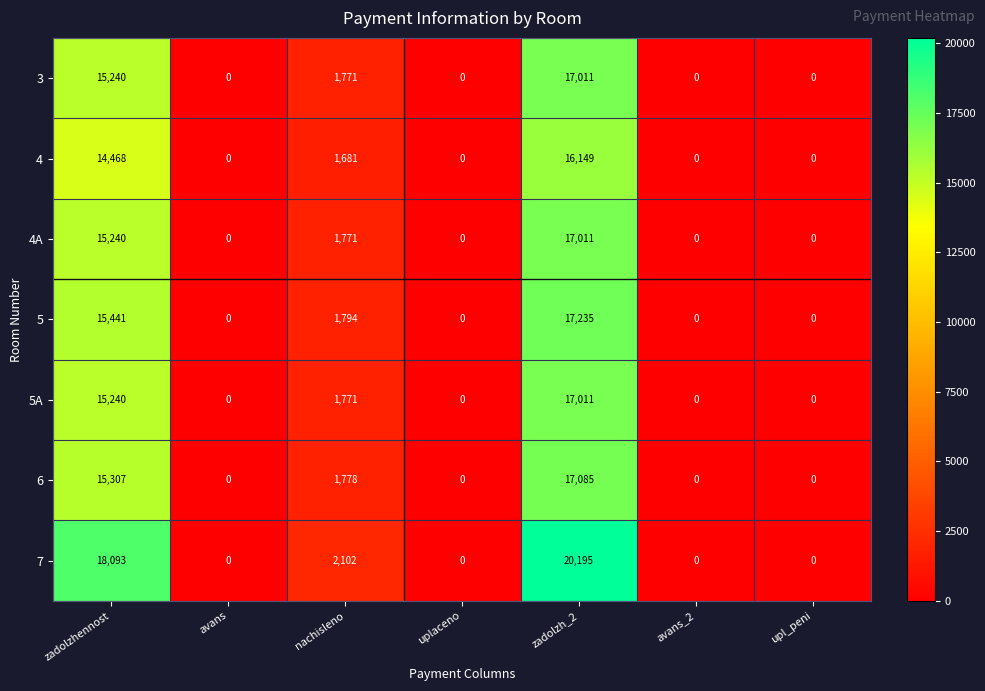

What is the sum of all 5 values?

34470